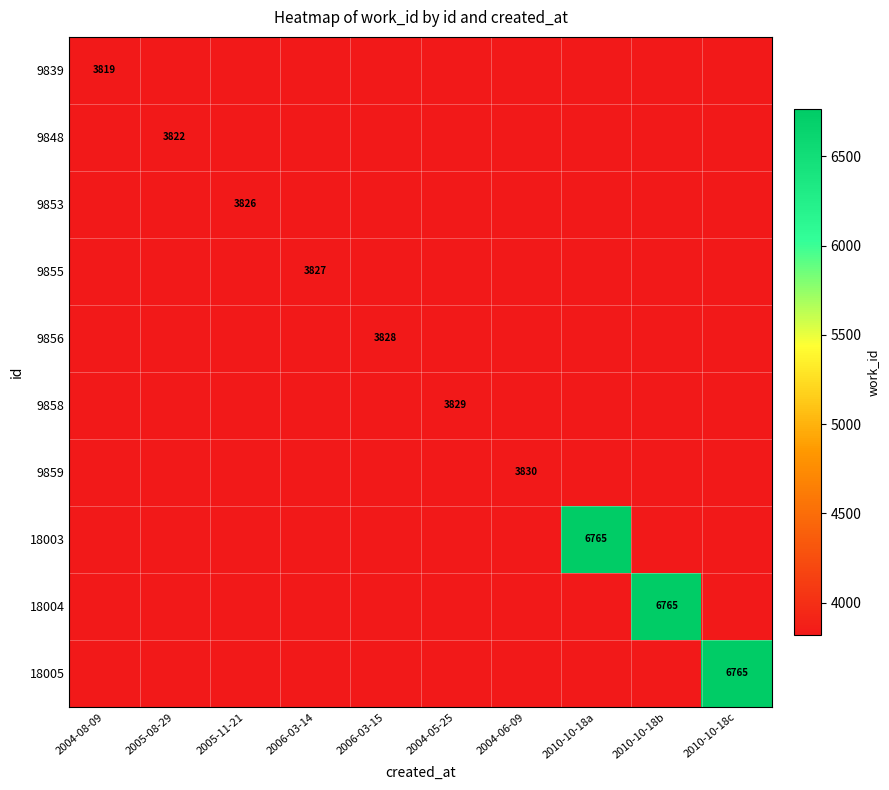

List the labels in order of 9856 value, smallest first.

2004-08-09, 2005-08-29, 2005-11-21, 2006-03-14, 2004-05-25, 2004-06-09, 2010-10-18a, 2010-10-18b, 2010-10-18c, 2006-03-15